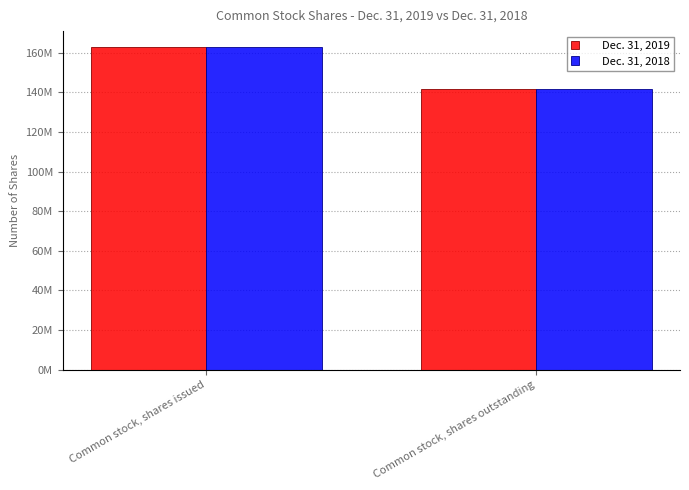

What is the label of the 1st bar from the left?

Common stock, shares issued